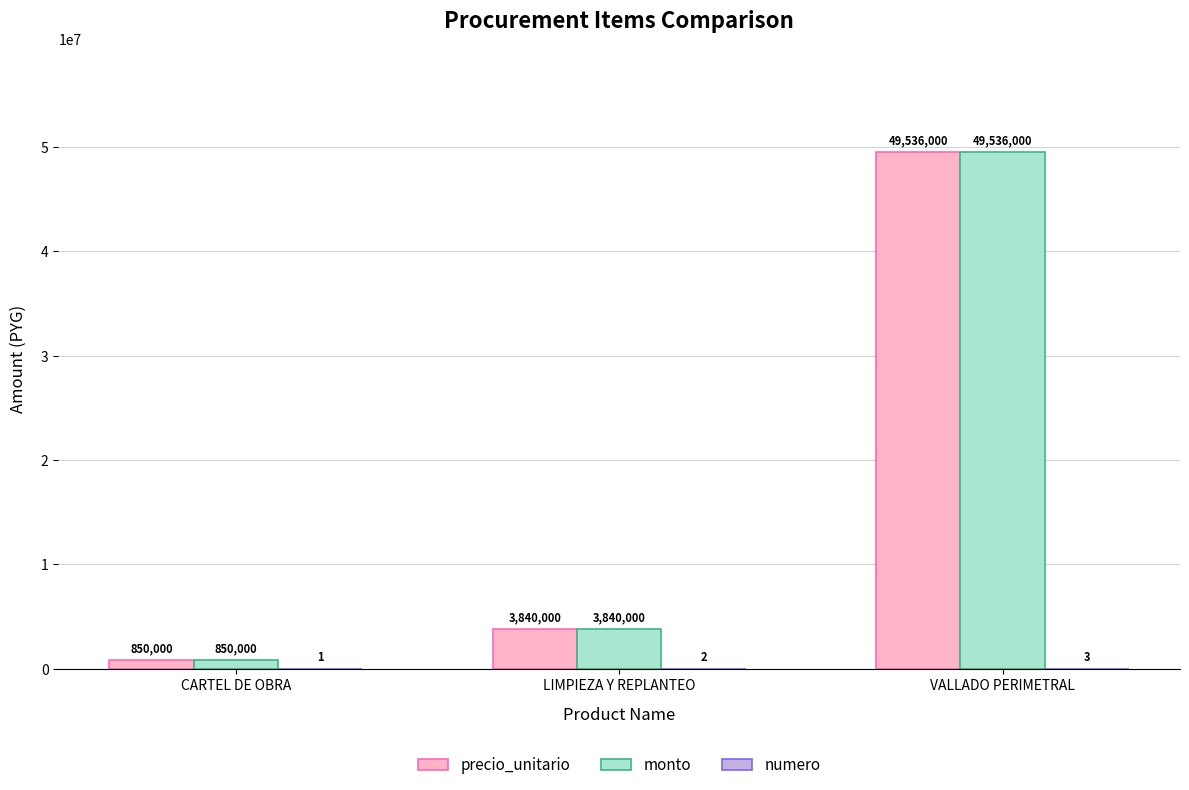

True or false: precio_unitario has a value of 963300 at LIMPIEZA Y REPLANTEO.

False